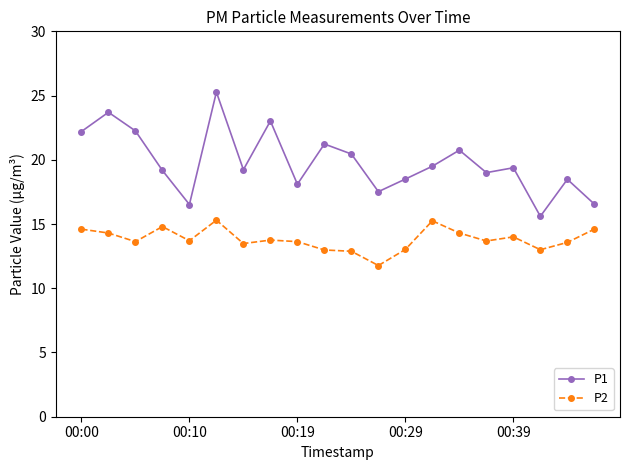

What is the value of the P1 point at the 4th from the left?

19.2